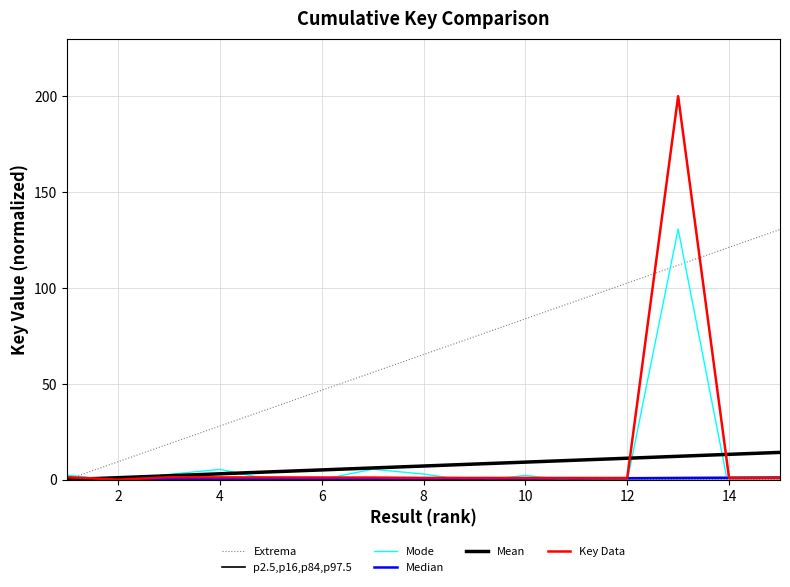

What is the average value of the Mode series?

9.3